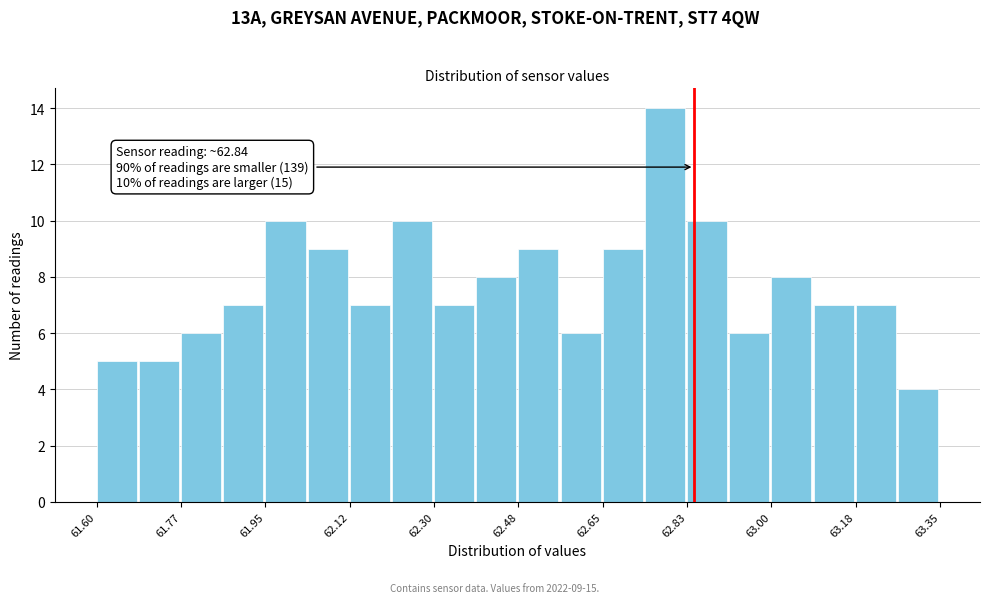

Which range on the x-axis has the tallest bar?

62.74 to 62.82